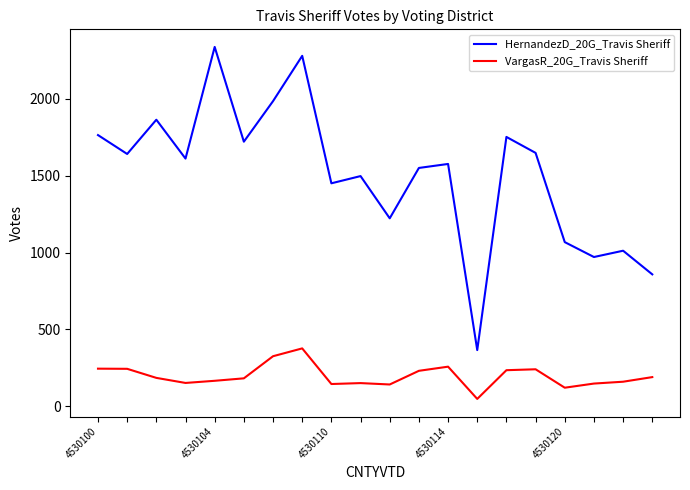

What is the difference between the maximum and minimum values in the VargasR_20G_Travis Sheriff series?

329